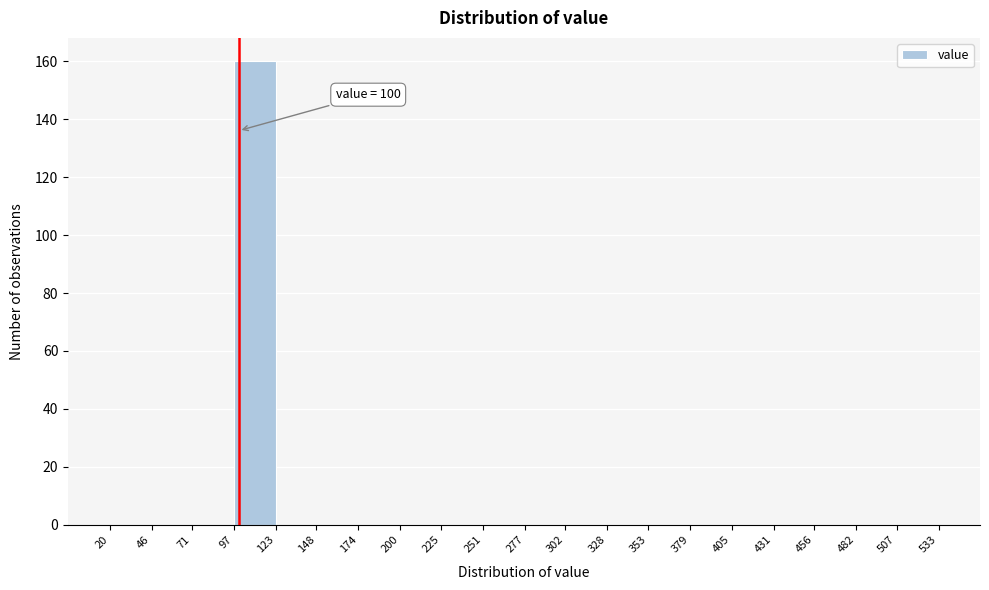

Over which range of the x-axis is the bar tallest?

97 to 123